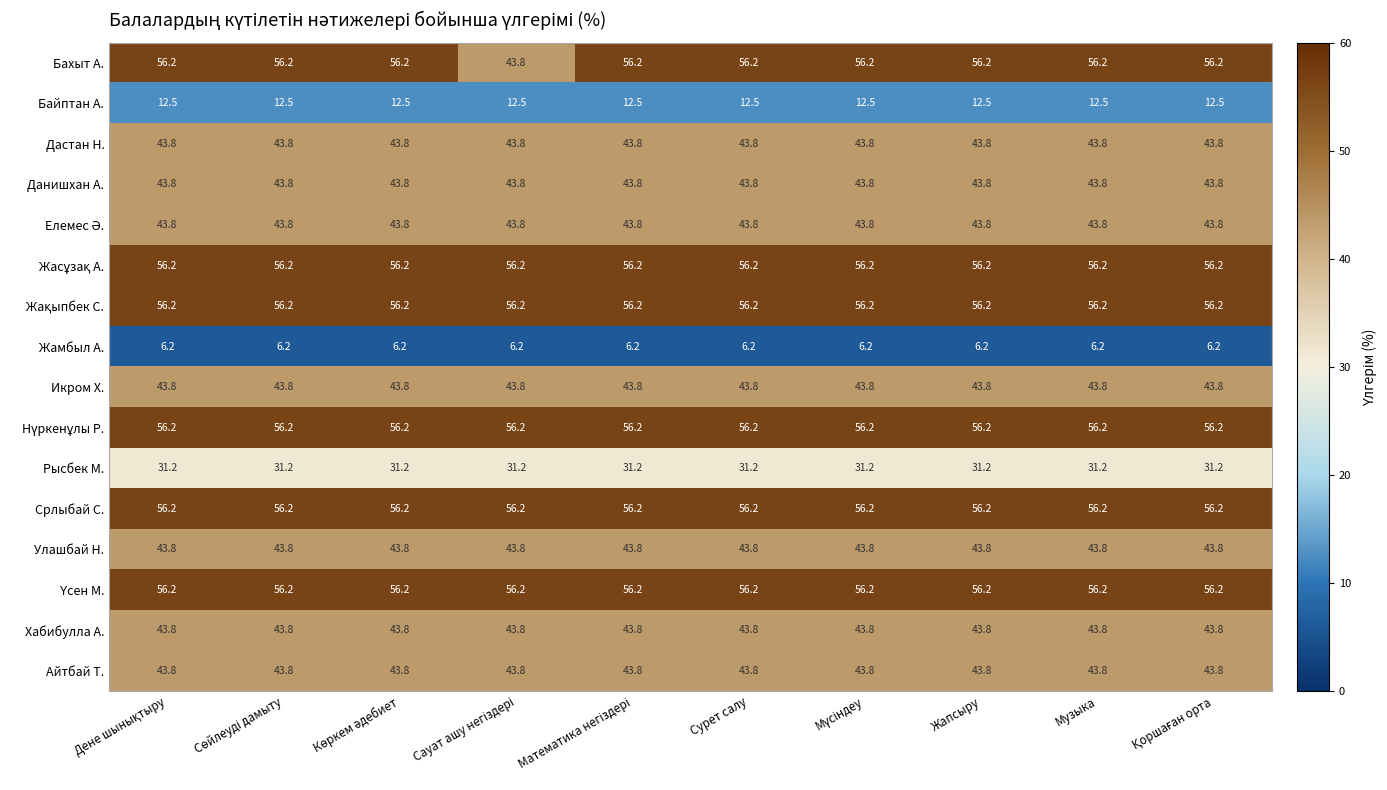

What is the smallest value displayed?

6.2